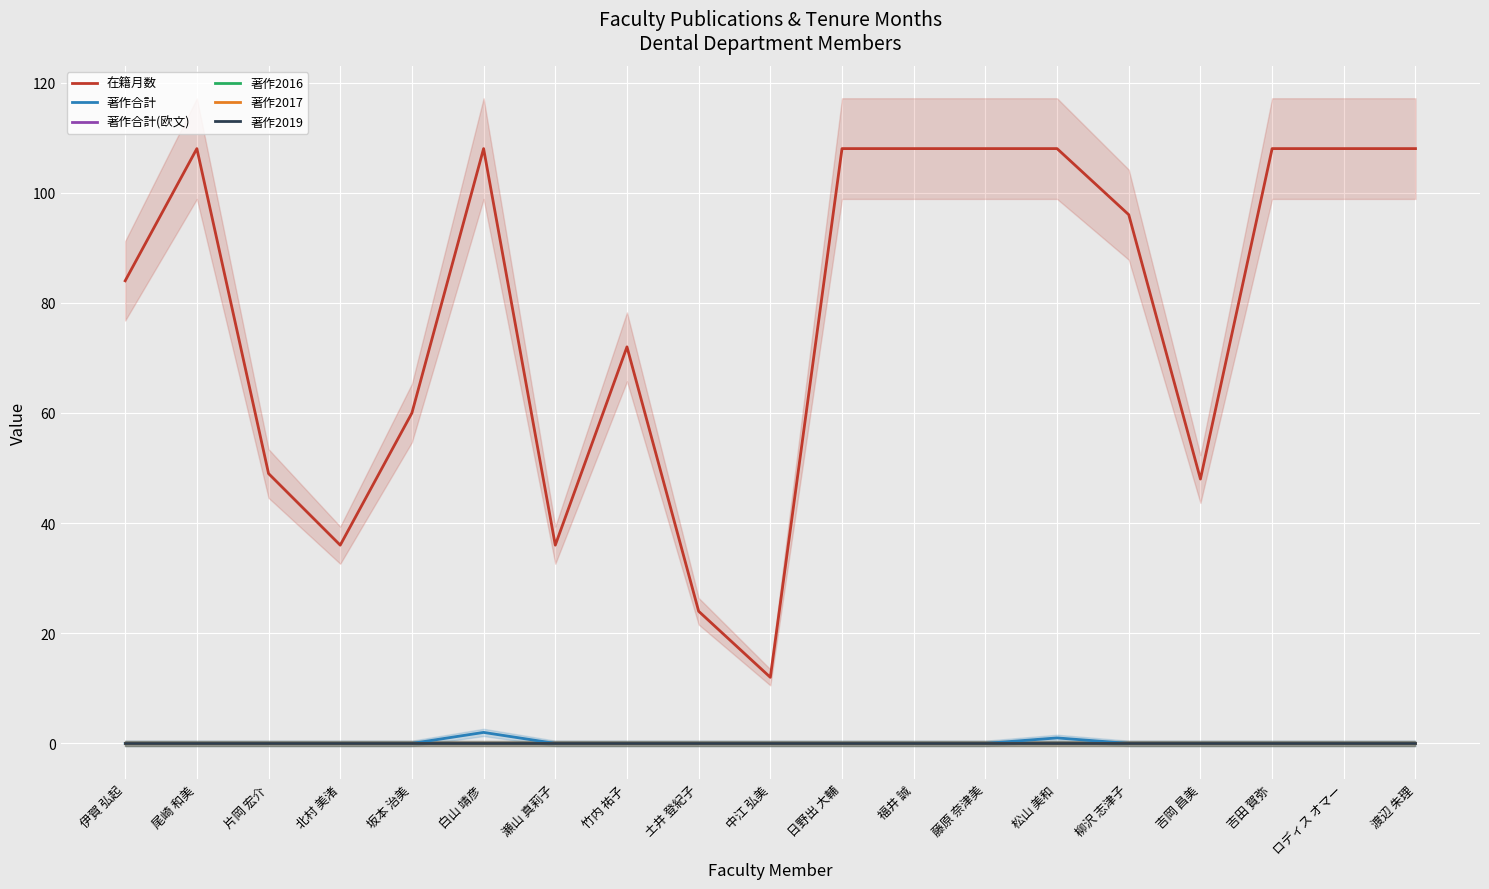

What is the label of the 4th point from the left?

北村 美渚